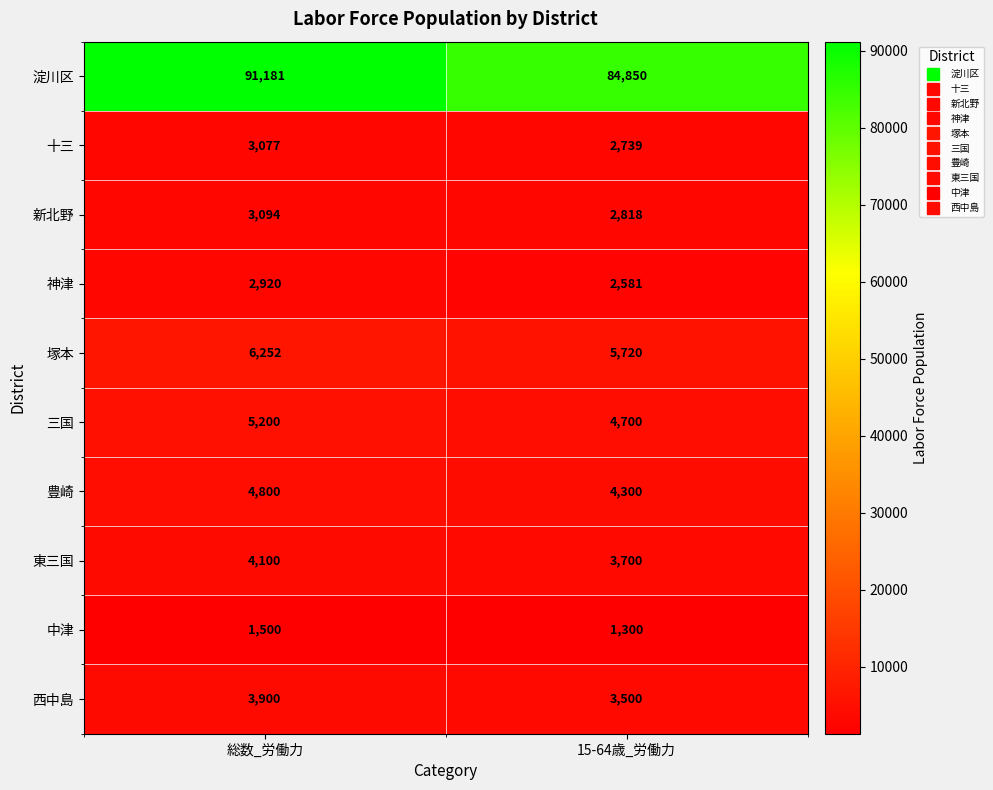

The 塚本 series shows 3575 at 総数_労働力. True or false?

False